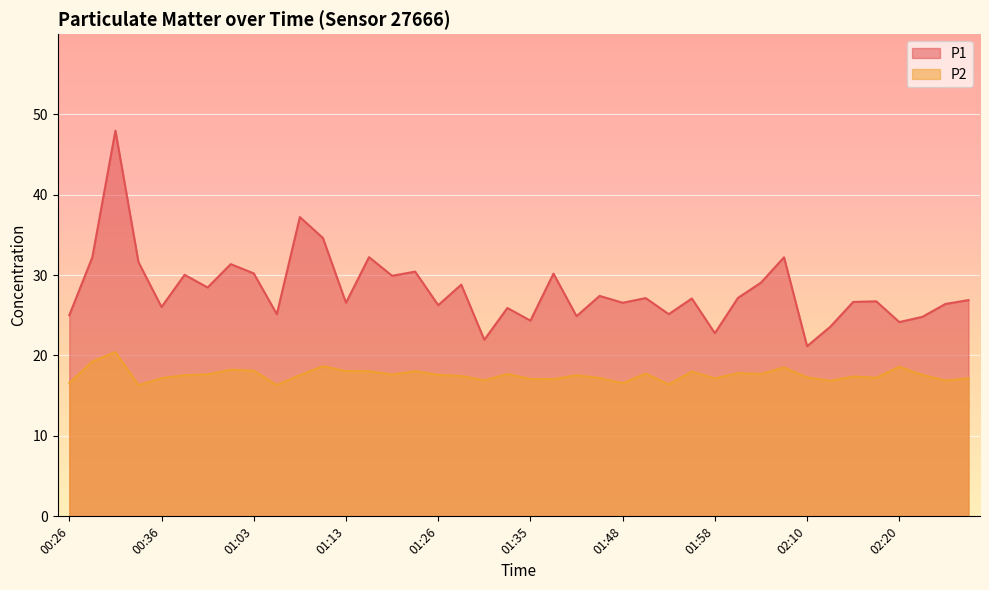

What is the label of the 5th point from the right?

02:18